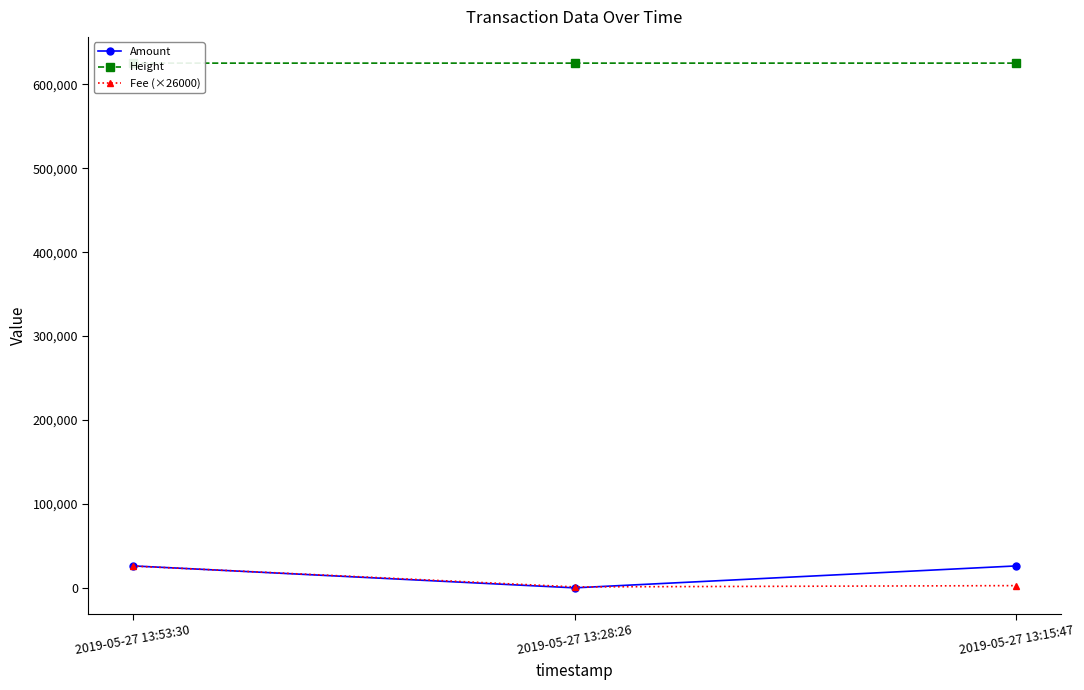

How many data points in Height are less than 625314?

1